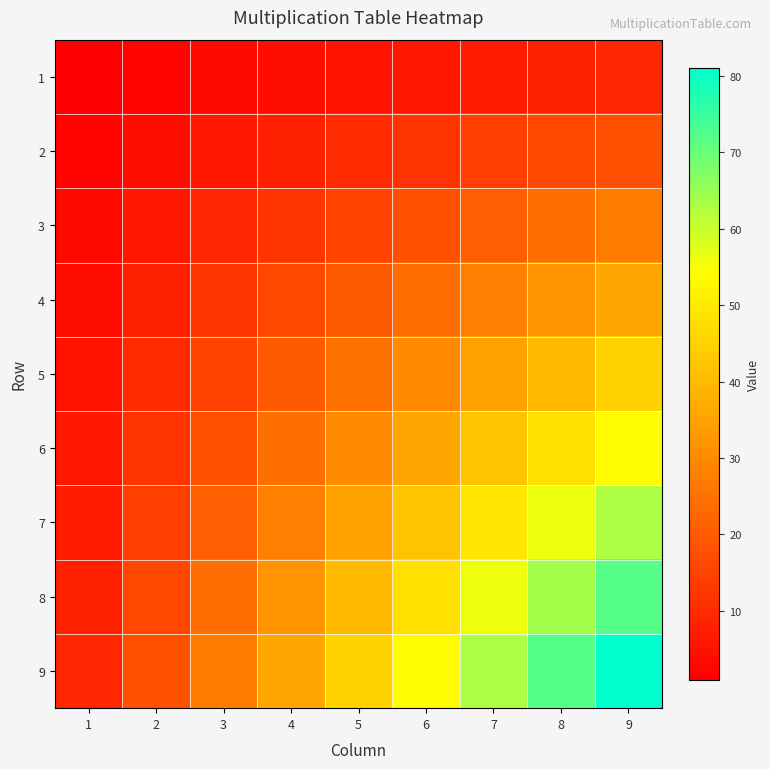

At how many categories does at least one series exceed 53?

4